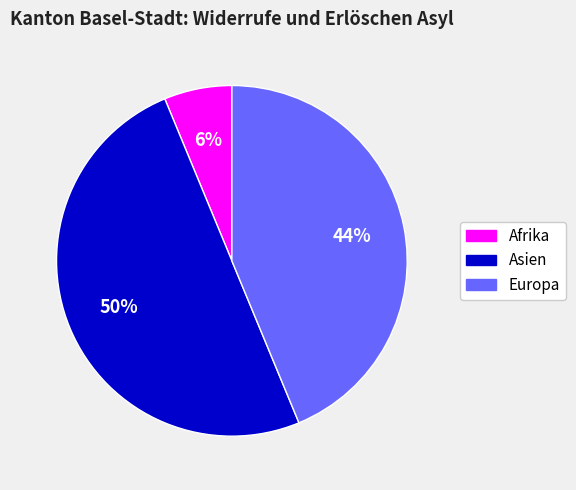

Which category has the smallest portion of the pie?

Afrika